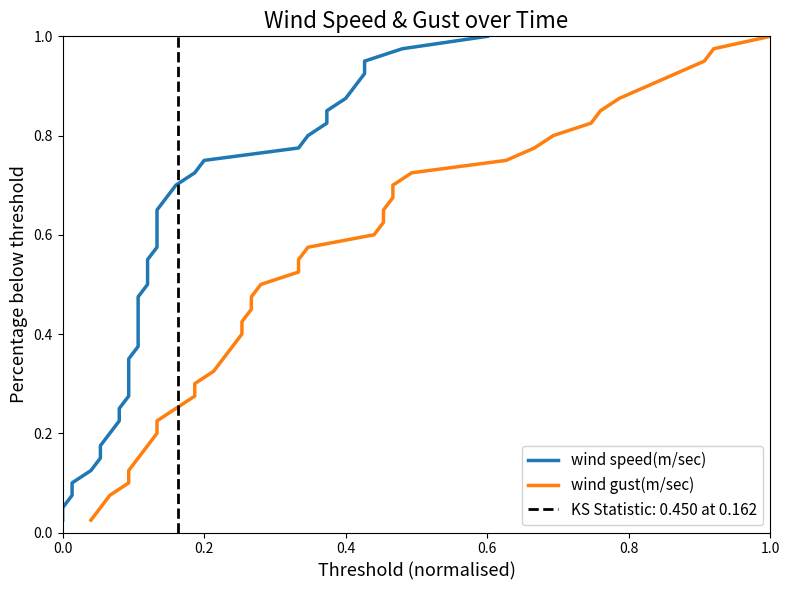

What is the sum of all wind gust(m/sec) values?

20.5